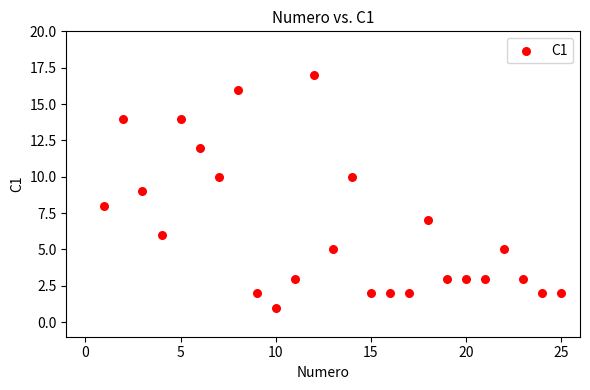

What is the range of X values (max minus min)?

24